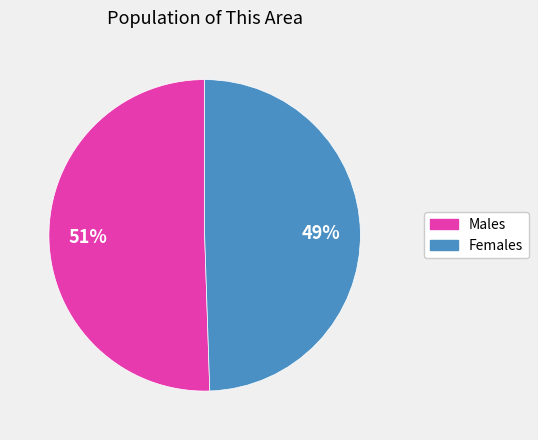

To the nearest percent, what is the average slice percentage?

50%